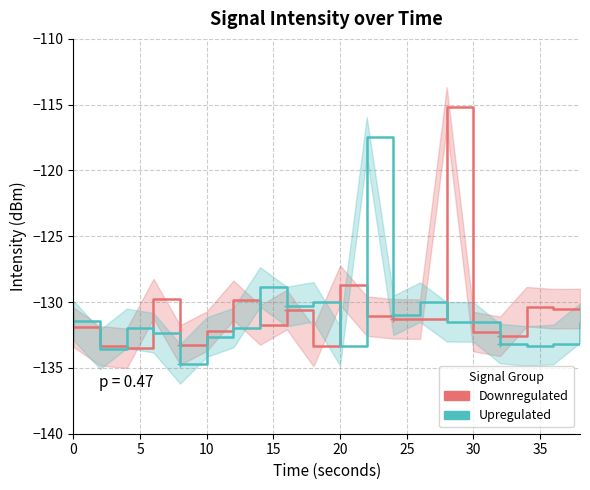

Is this an area chart (filled region under the line)?

No